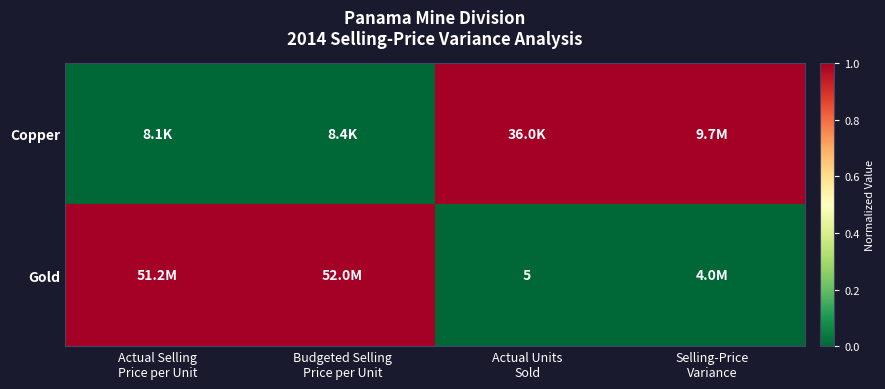

True or false: Gold has a value of 1 at Actual Selling Price per Unit.

True